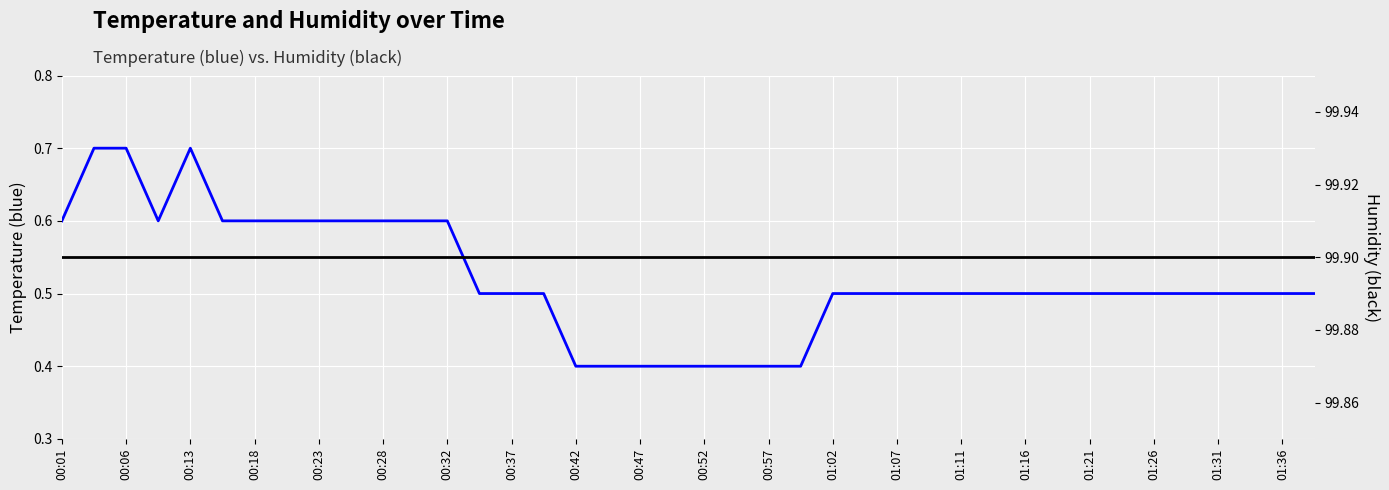

What are all the series names shown in the legend?

temperature, humidity